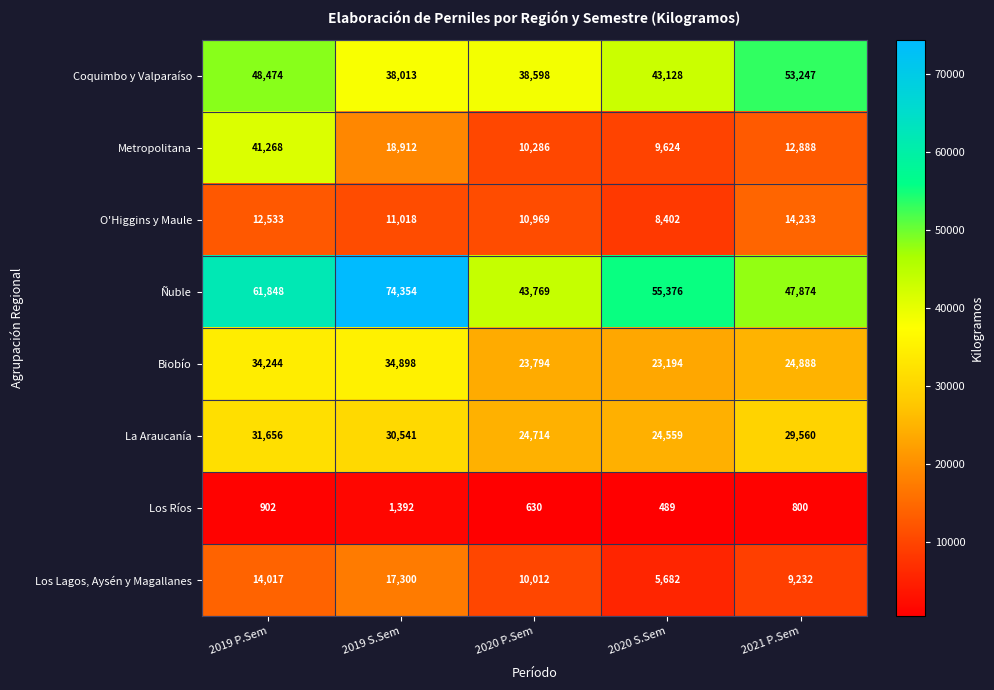

What value does the Coquimbo y Valparaíso series have at 2020 P.Sem, to the nearest 10?

38600